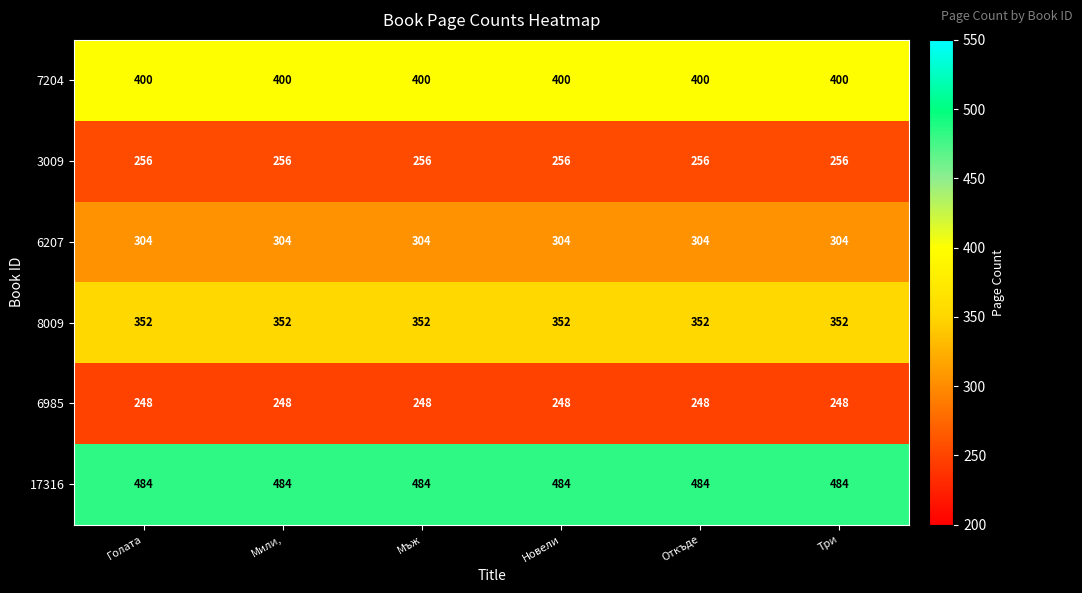

What value does the 6207 series have at Мъж?

304